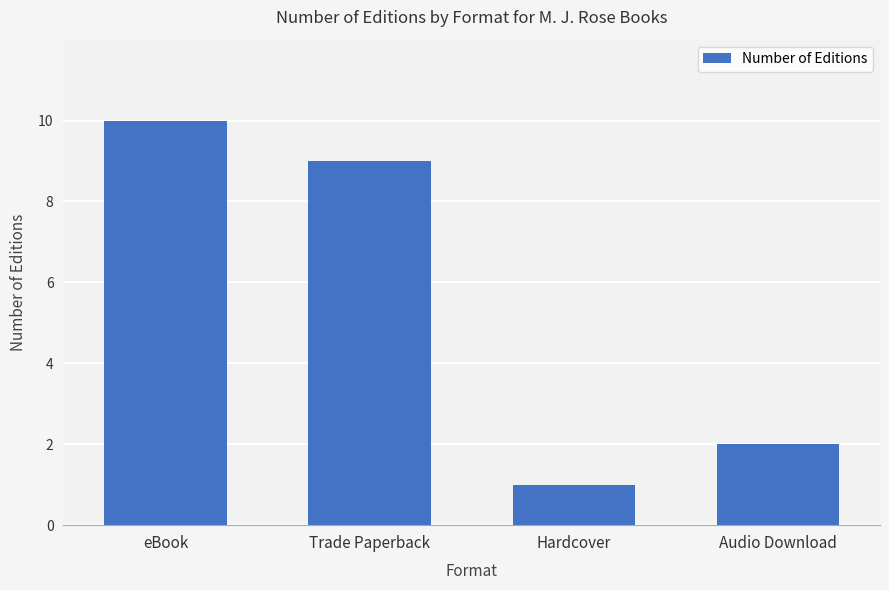

What is the sum of all values?

22